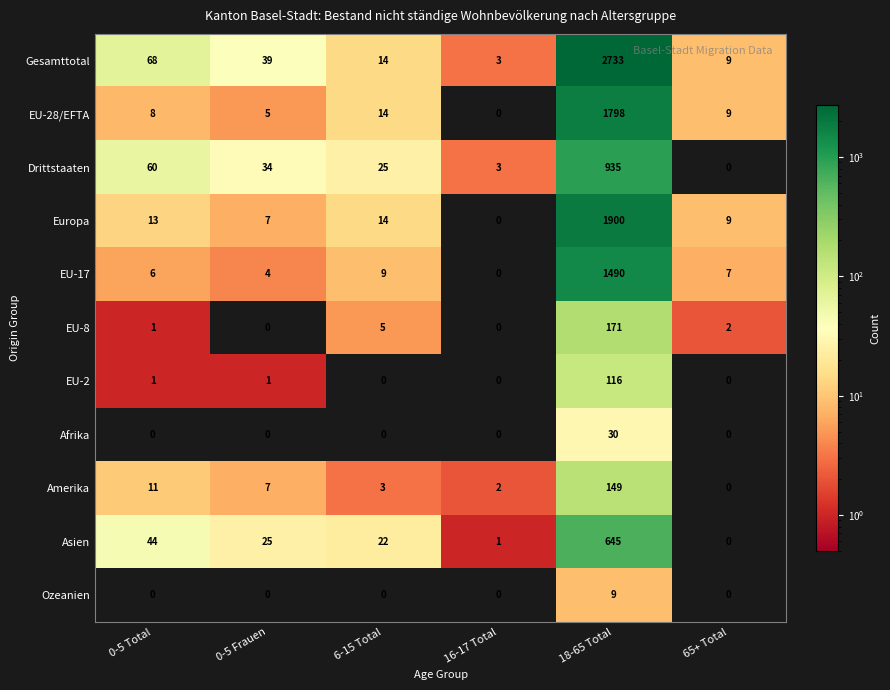

What is the difference between the Gesamttotal values at 0-5 Total and 6-15 Total?

54